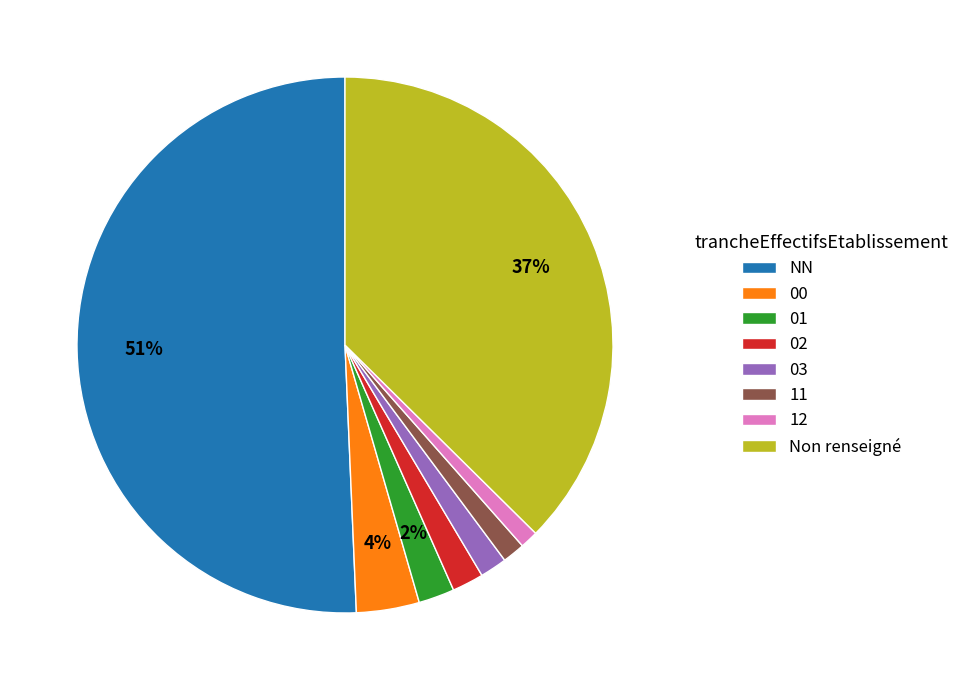

Is it true that 01 is 17% of the pie?

False